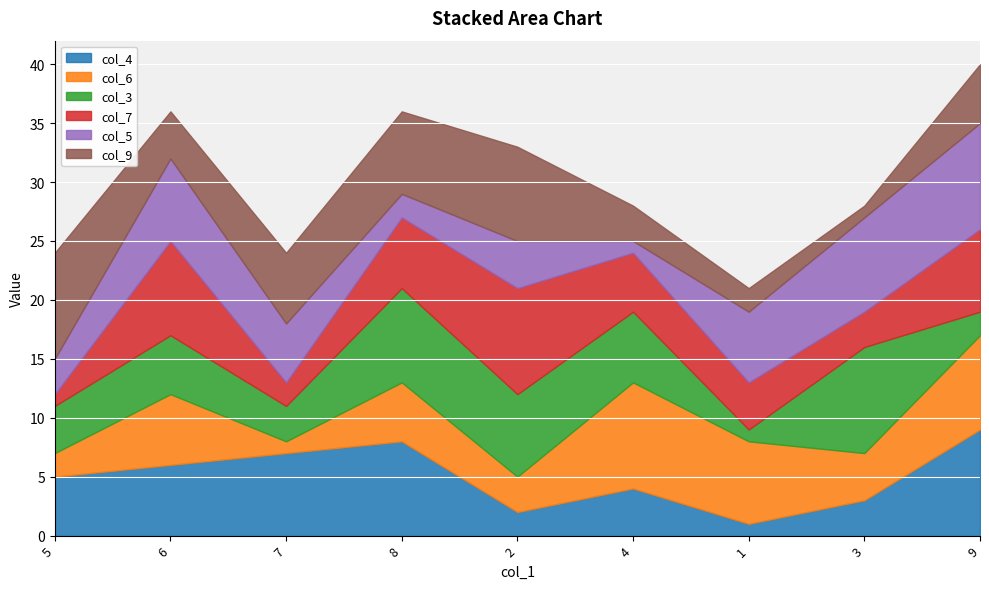

At which category does col_7 reach its first local valley?

7